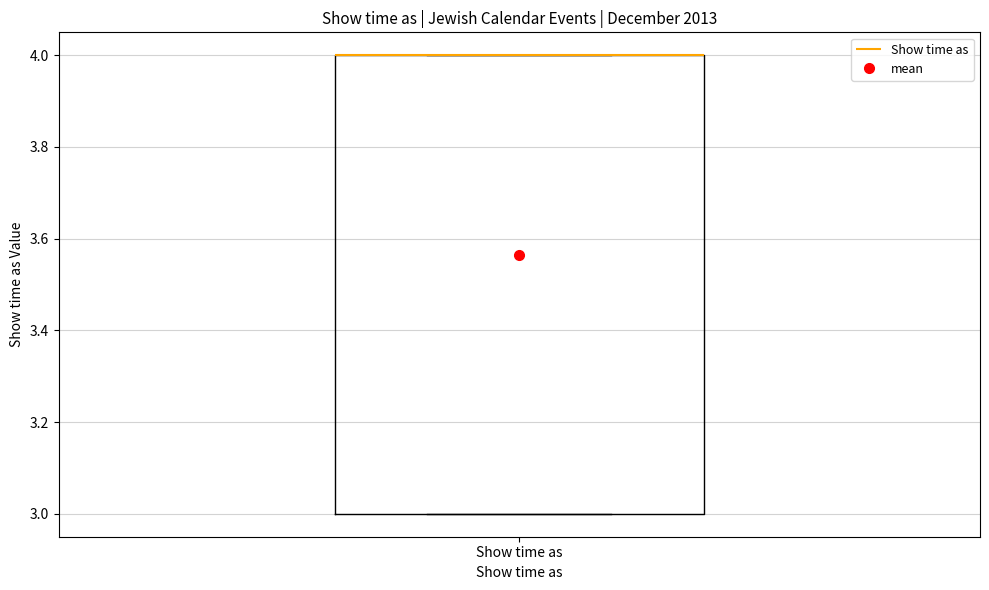

Where is the lower edge of the box for Show time as on the y-axis? The values are not printed on the chart, so give them approximately, as read against the axis.

3